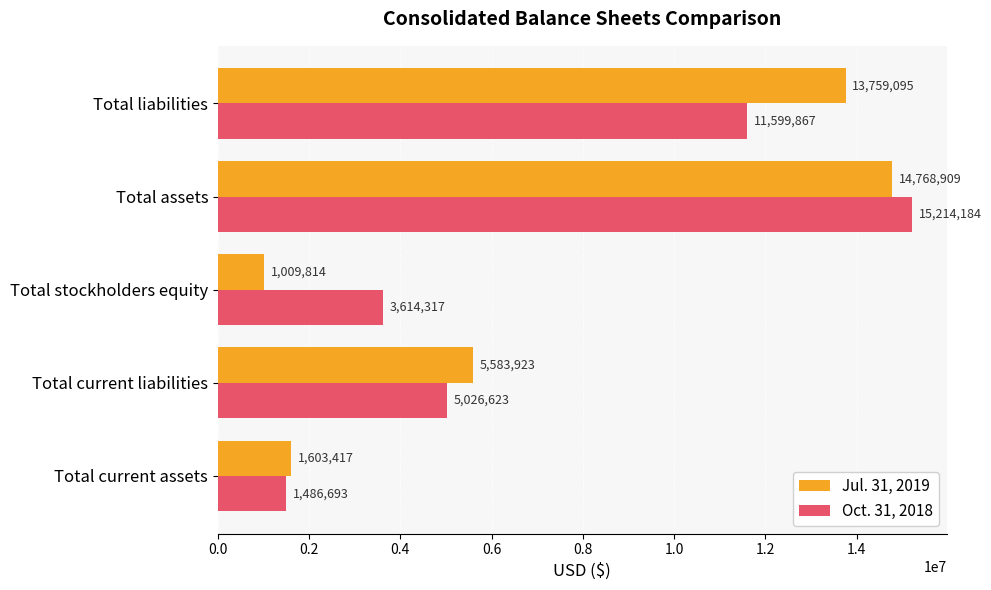

Where is Oct. 31, 2018 nearest to the value 8350438?

Total liabilities